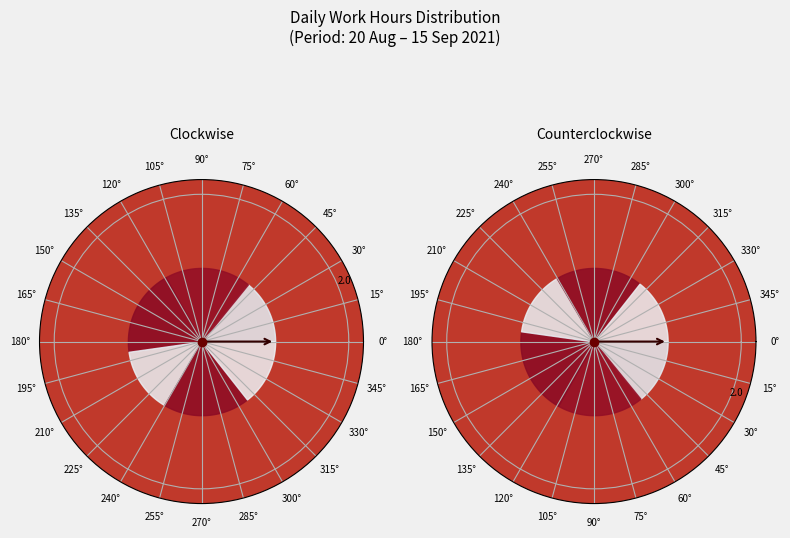

Count the number of slices in the pie.

21